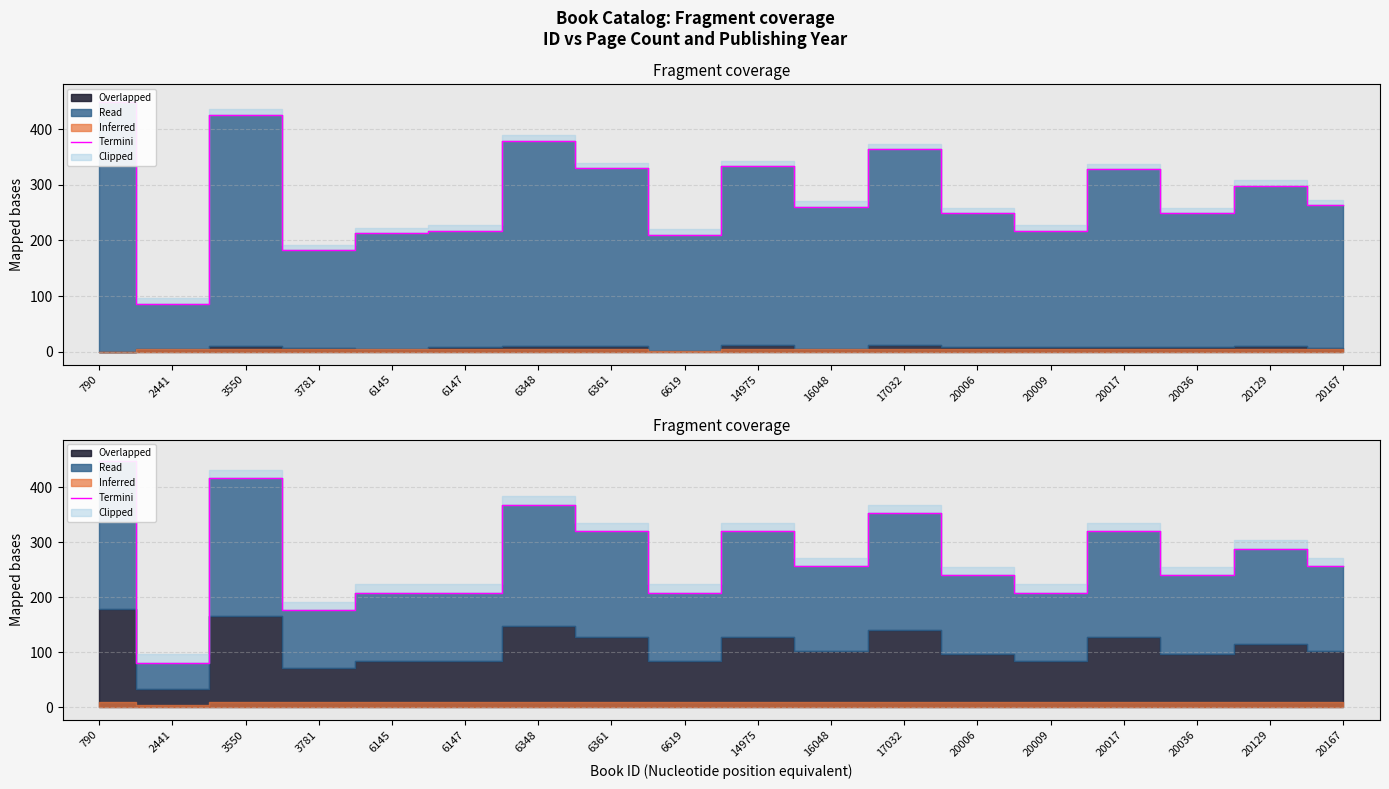

Reading left to right, list all the values displayed in this chart.

448	81	416	176	208	208	368	320	208	320	256	352	240	208	320	240	288	256